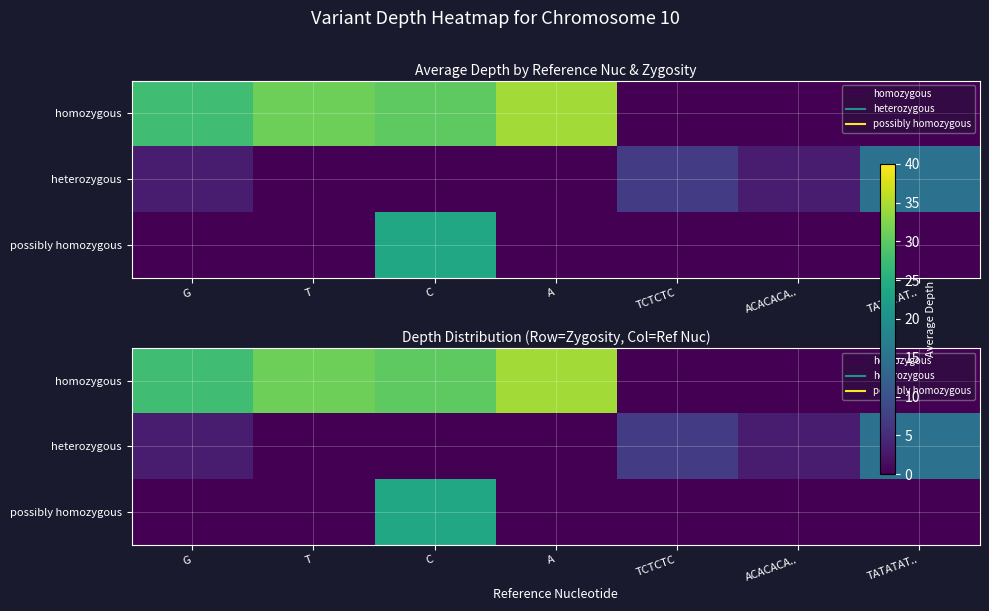

Which series has the largest range (max minus min)?

homozygous